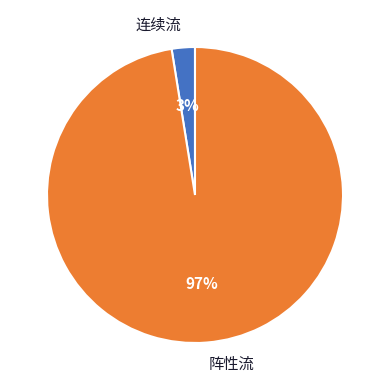

Is it true that 连续流 is 3% of the pie?

True